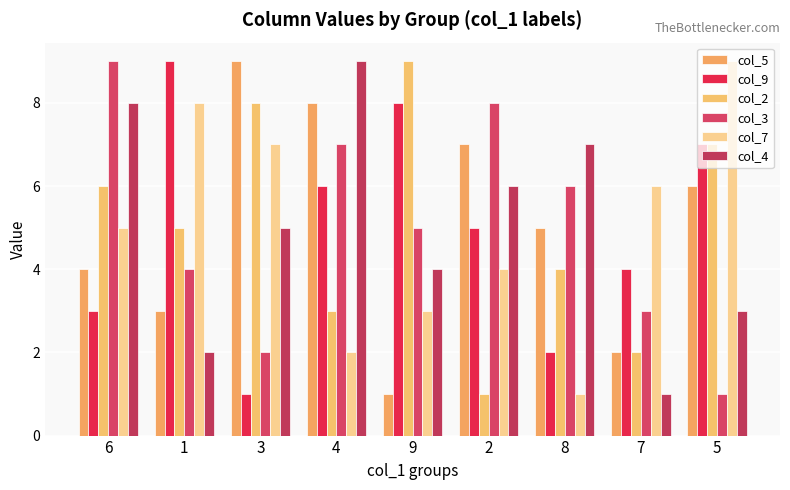

How many categories are shown in the chart?

9